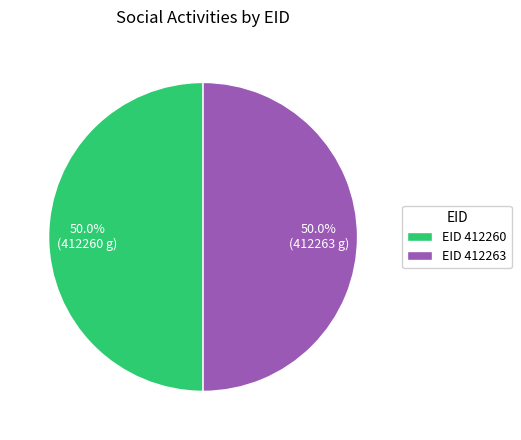

What percentage do EID 412263 and EID 412260 together represent?

100.0%